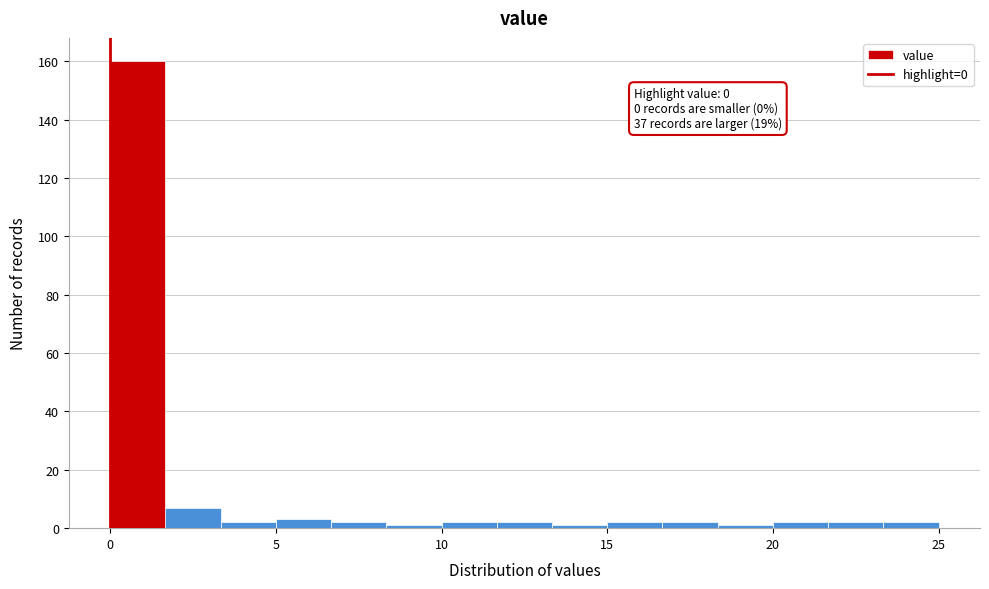

Around what value on the x-axis is the tallest bar? Give the approximate position of its centre, as read against the axis.

1.0